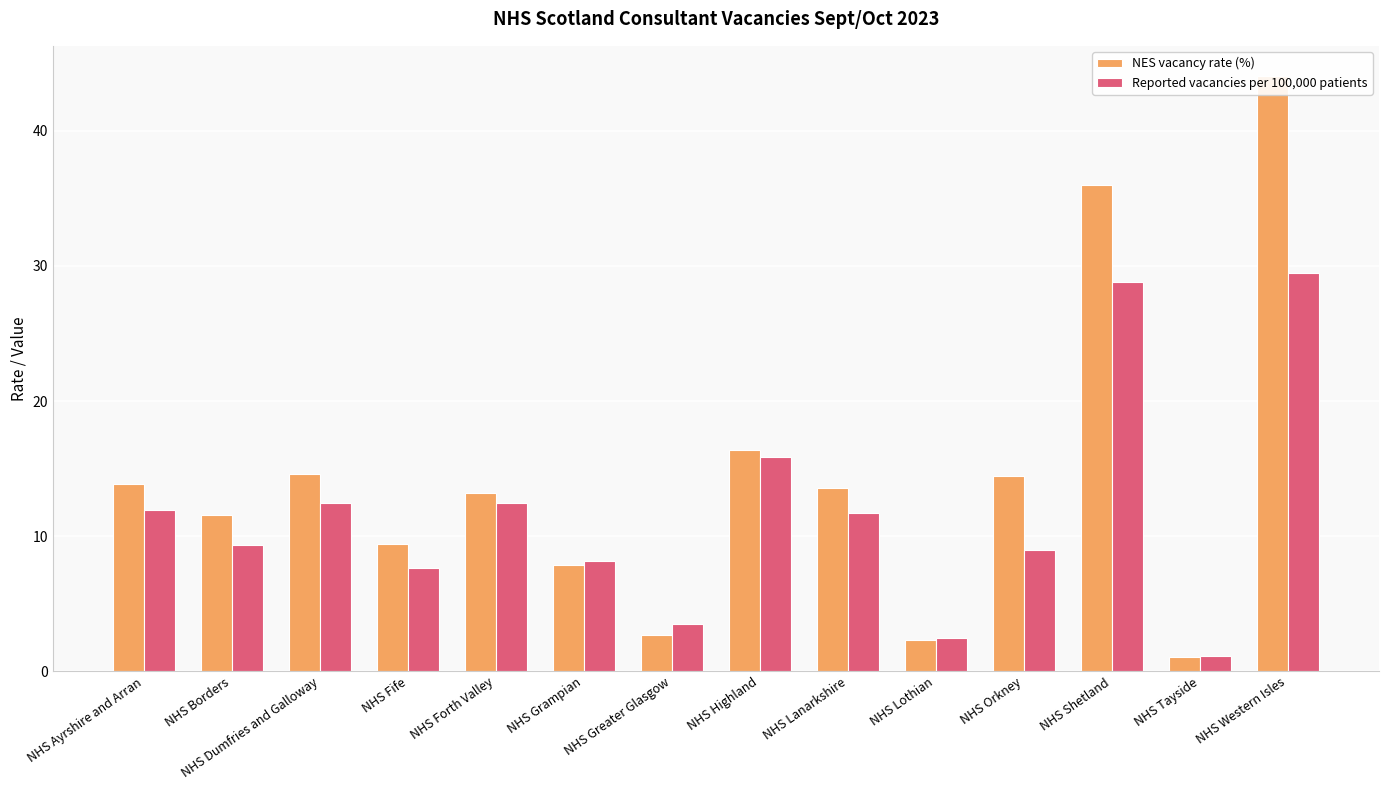

Which label corresponds to the smallest value in the chart?

NHS Tayside